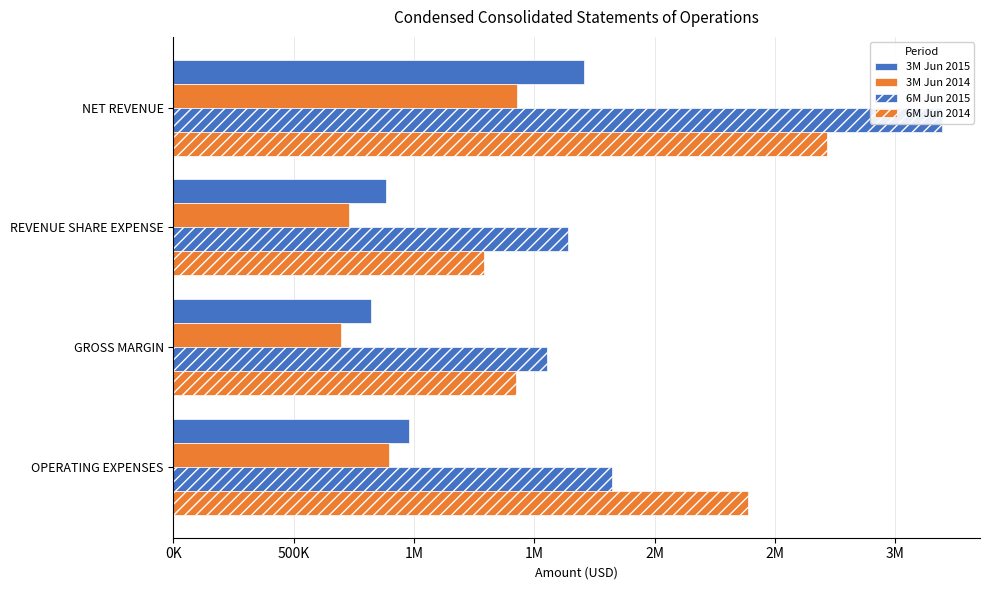

How many values in the 3M Jun 2015 series are below 980659?

2